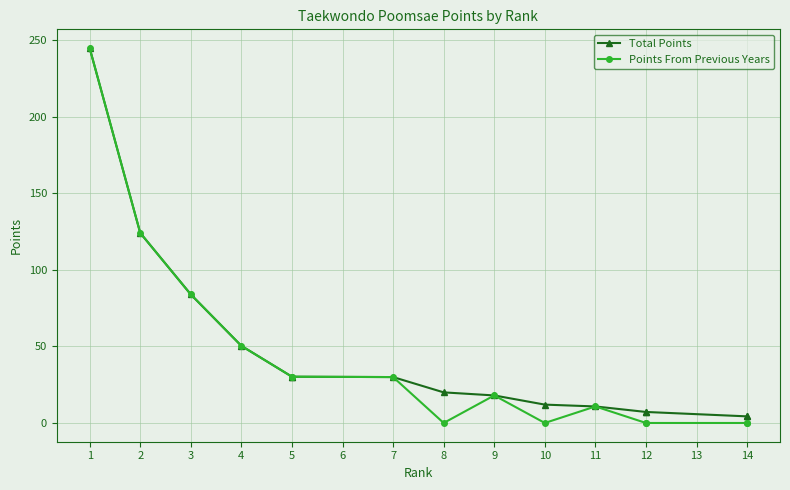

Is the value of Points From Previous Years at 12 greater than the value of Total Points at 14?

No